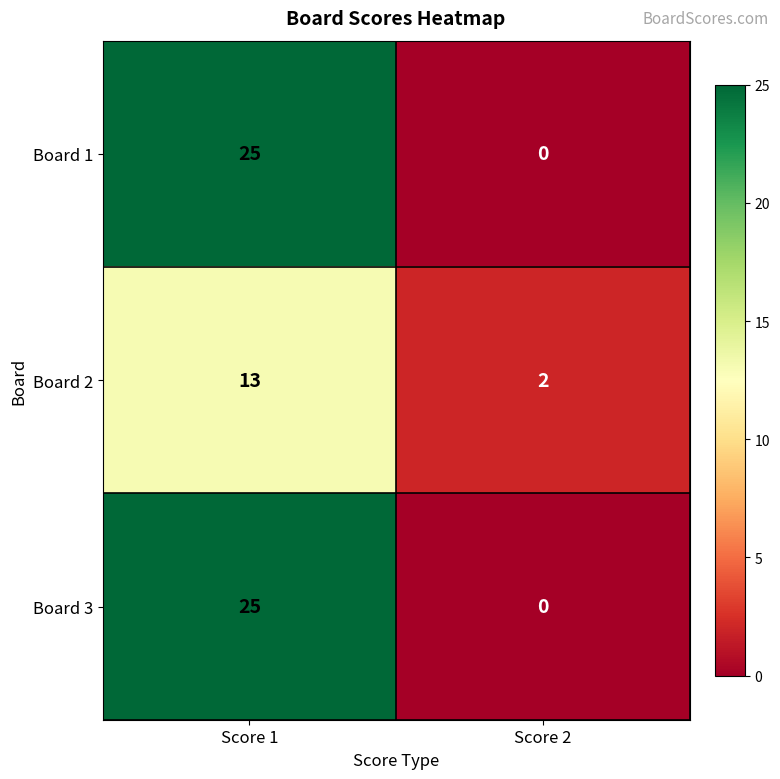

Which label corresponds to the largest value in the chart?

Score 1